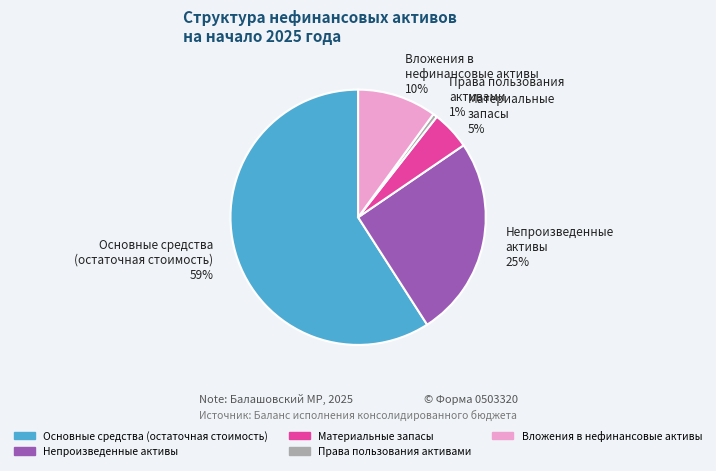

The Основные средства (остаточная стоимость) 59% slice represents 59% of the pie. True or false?

True